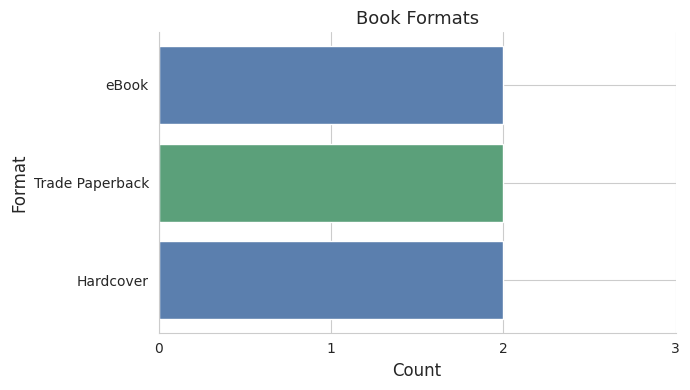

Does the chart contain any negative values?

No